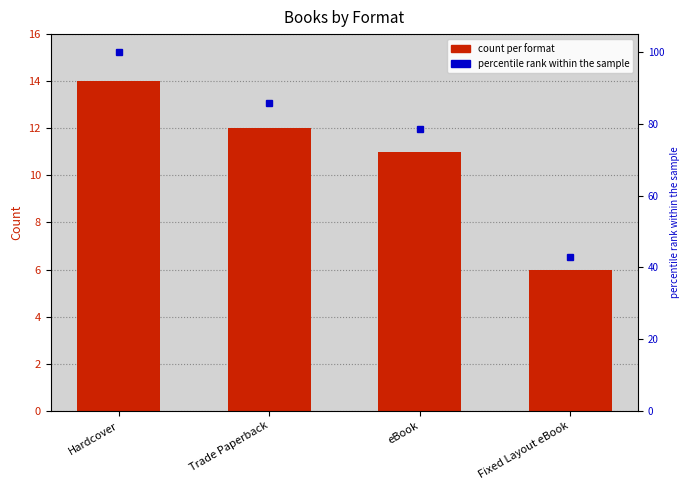

What is the minimum value shown in the chart?

6